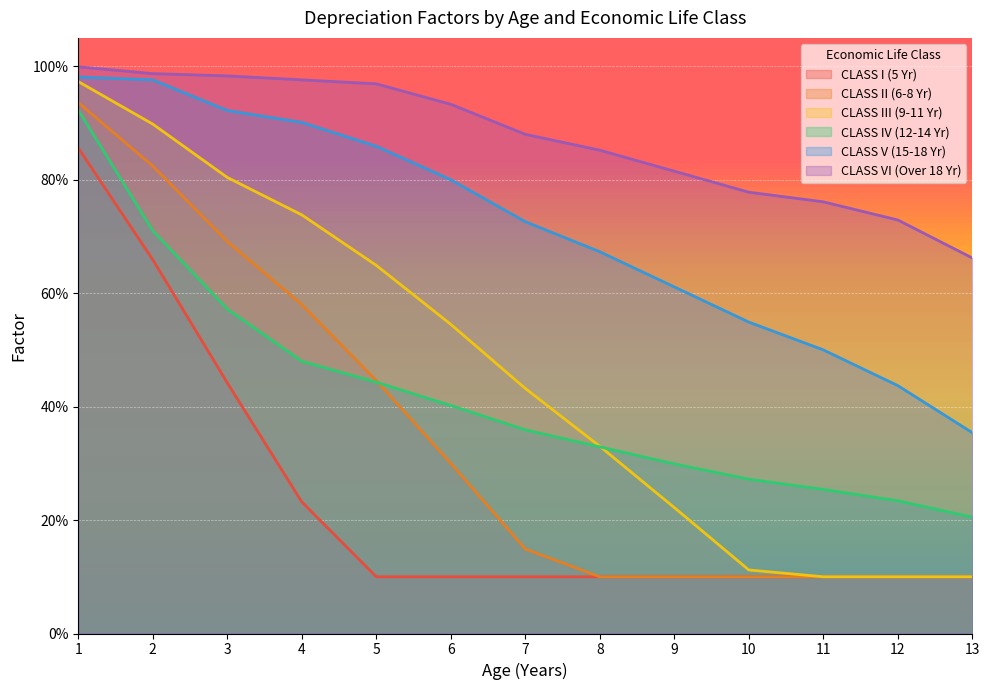

True or false: CLASS IV (12-14 Yr) and CLASS I (5 Yr) cross at least once.

False